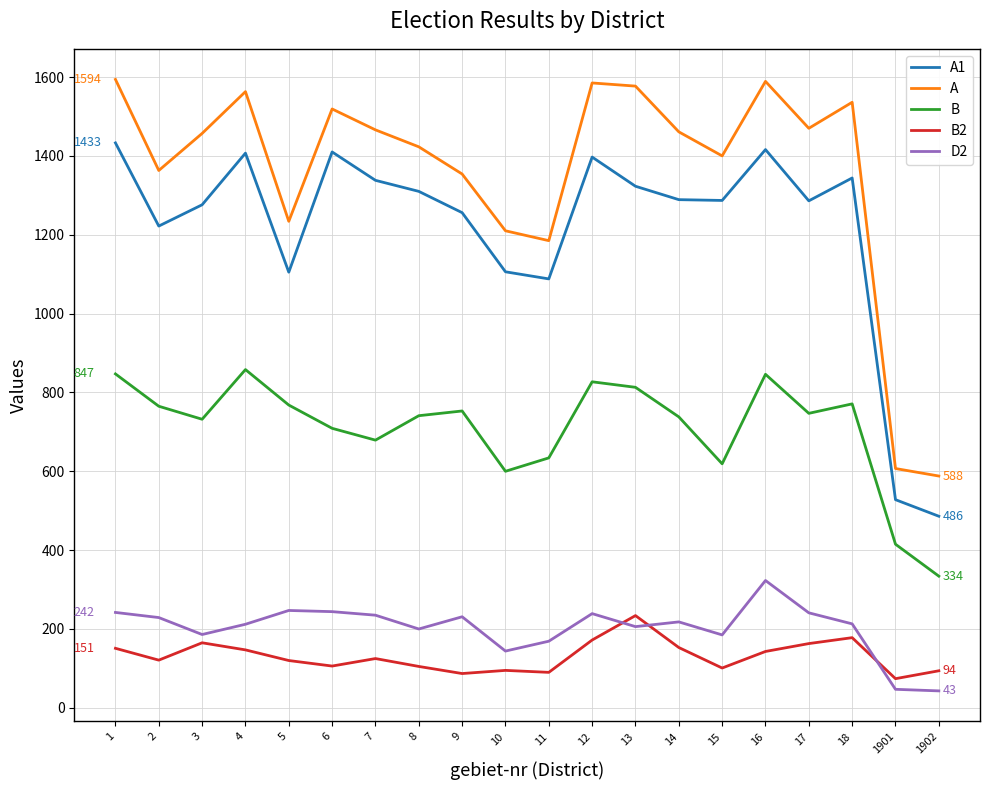

Does the chart have visible grid lines?

Yes